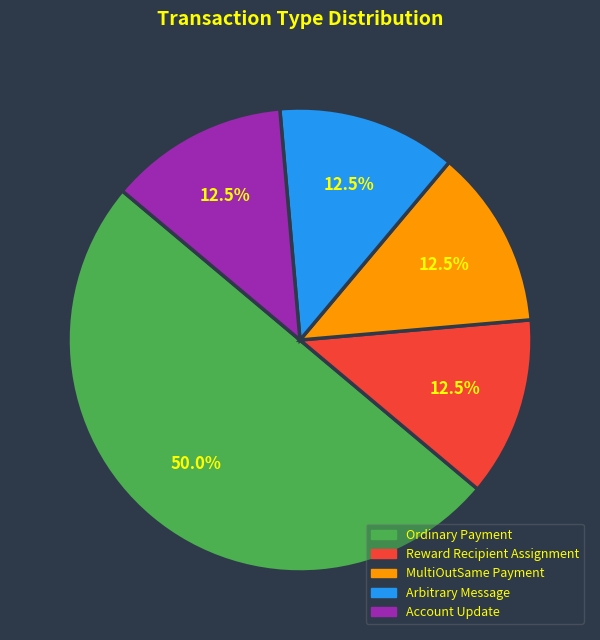

Is the sum of Account Update and MultiOutSame Payment greater than half?

No